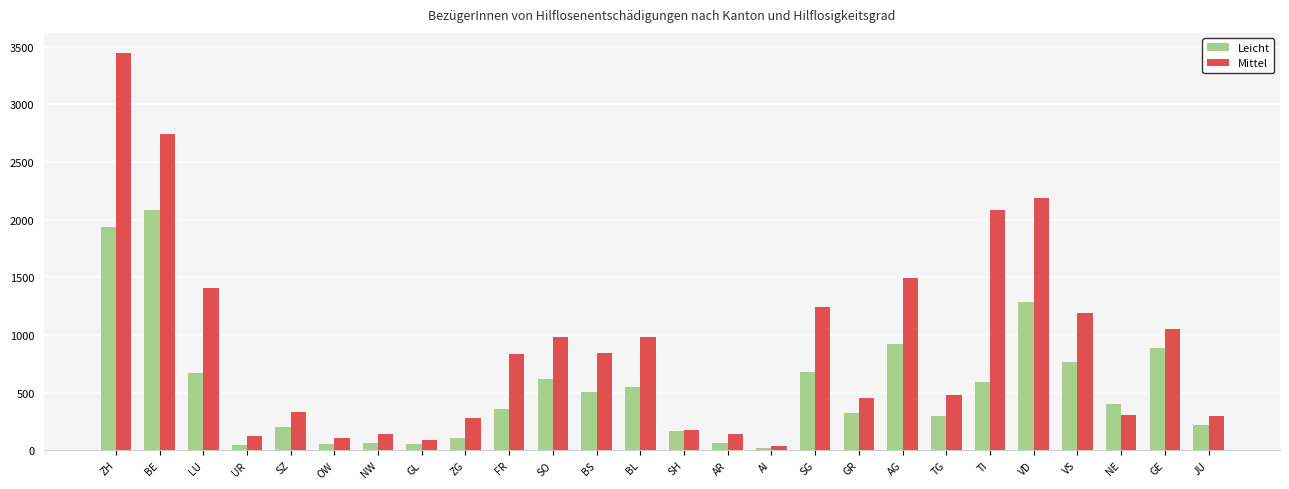

How many bars are there in total?

52